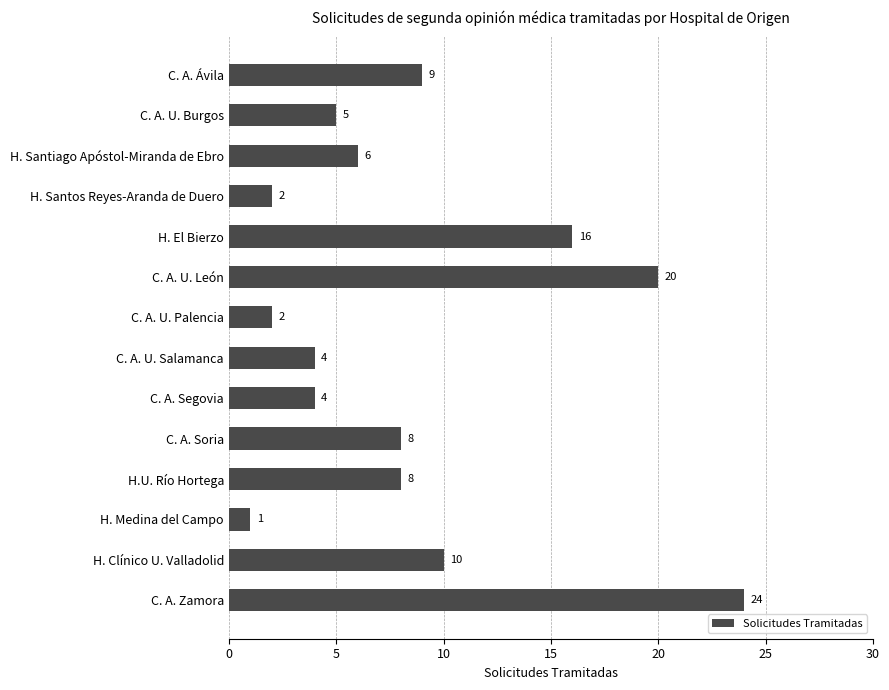

What is the maximum value shown in the chart?

24